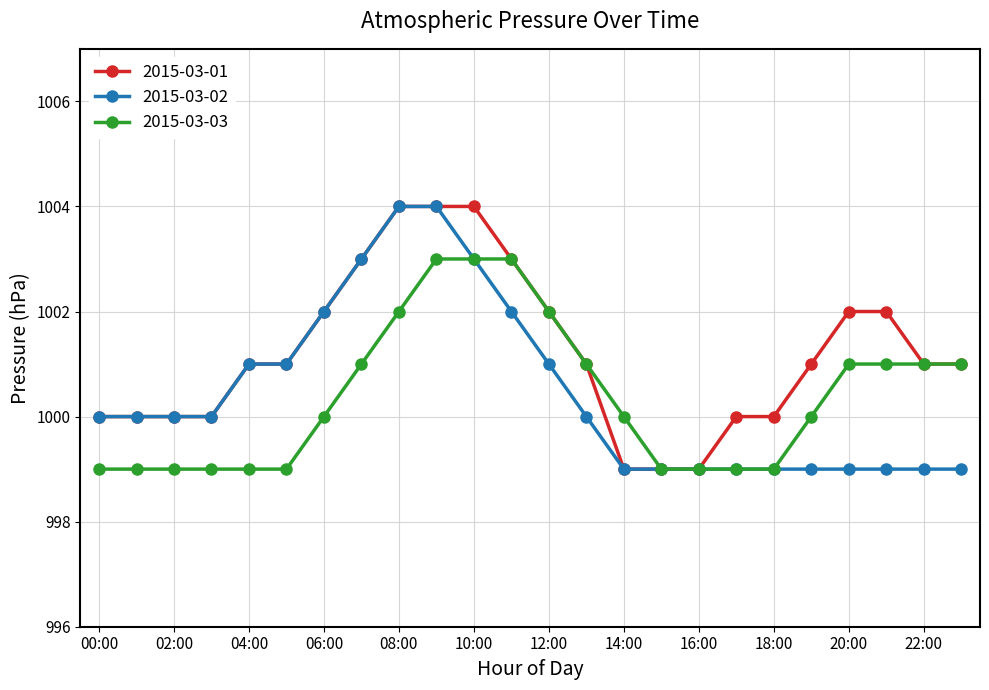

What is the maximum value for 2015-03-01?

1004